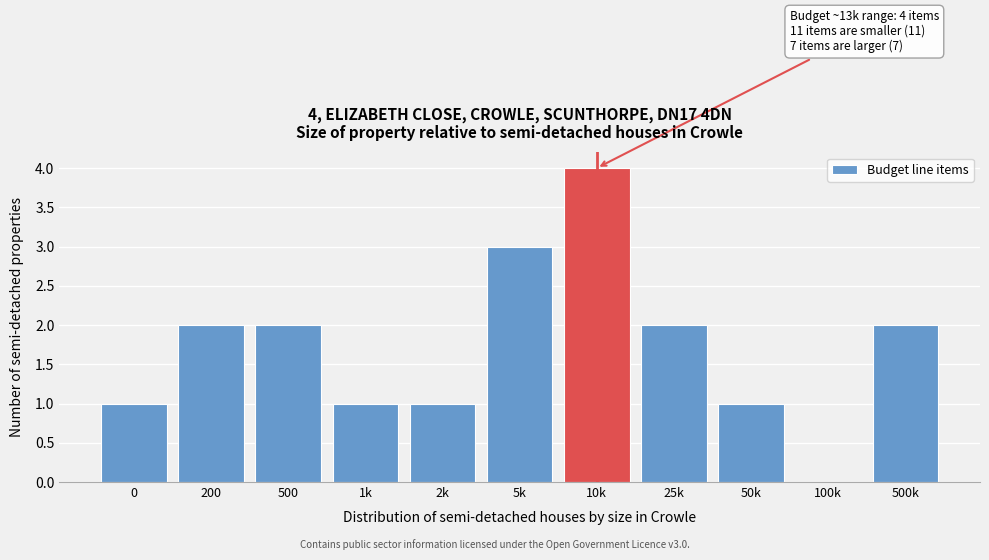

Reading right to left, extract all data points from this chart.

500k=2	100k=0	50k=1	25k=2	10k=4	5k=3	2k=1	1k=1	500=2	200=2	0=1